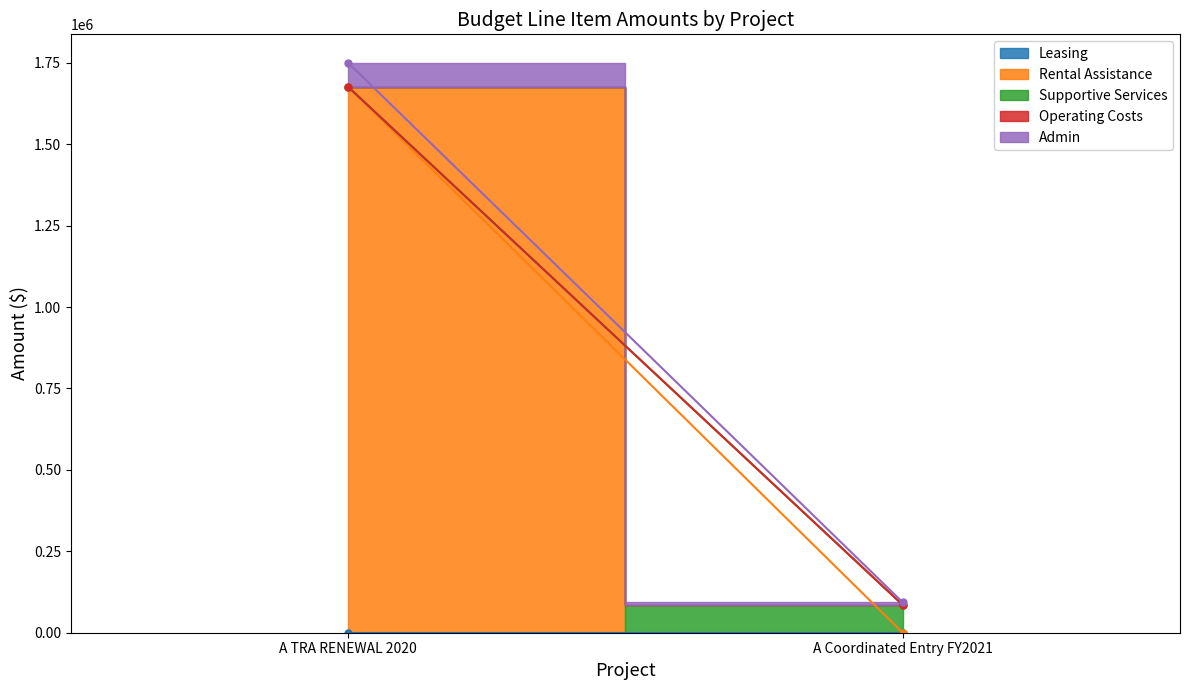

Reading left to right, list all the values displayed in this chart.

Leasing: A TRA RENEWAL 2020=0	A Coordinated Entry FY2021=0
Rental Assistance: A TRA RENEWAL 2020=1675812	A Coordinated Entry FY2021=0
Supportive Services: A TRA RENEWAL 2020=0	A Coordinated Entry FY2021=85312
Operating Costs: A TRA RENEWAL 2020=0	A Coordinated Entry FY2021=0
Admin: A TRA RENEWAL 2020=73980	A Coordinated Entry FY2021=8000